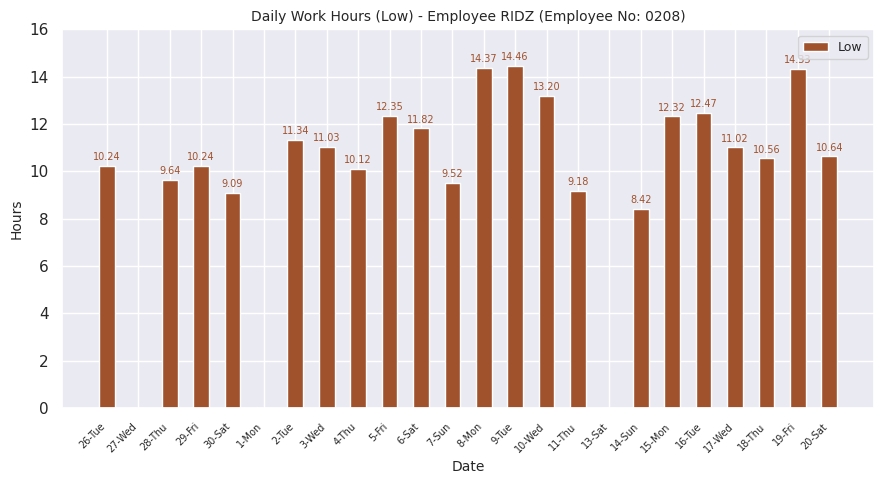

Which category has the highest value across all series?

9-Tue